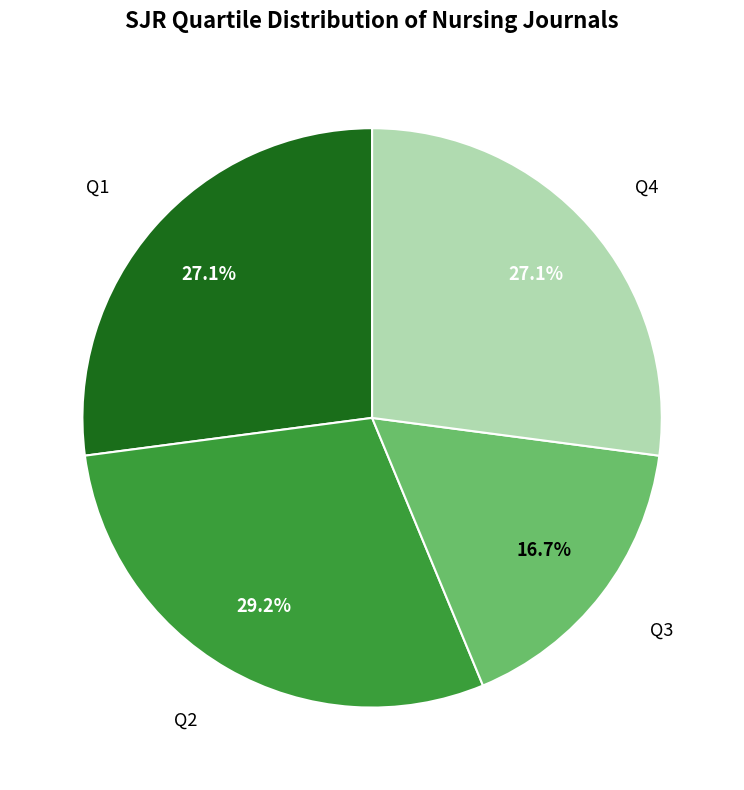

Is there a majority slice in this chart?

No